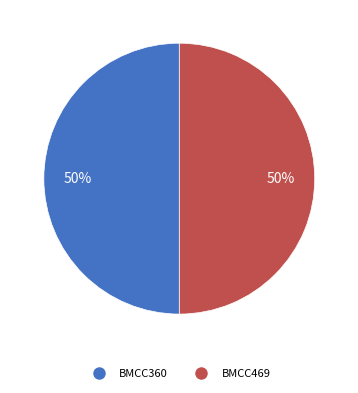

What percentage is the BMCC469 slice, to the nearest percent?

50%